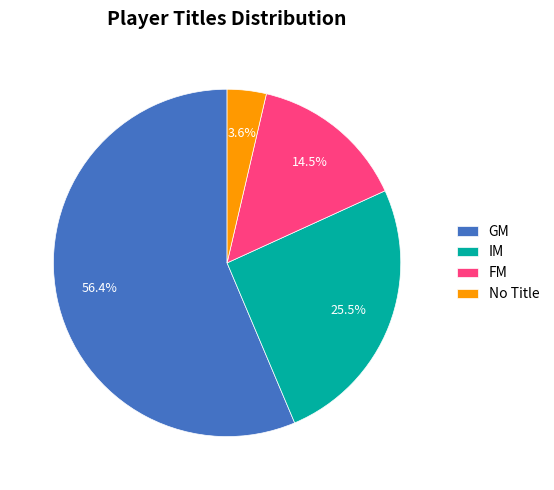

How many slices are in this pie chart?

4